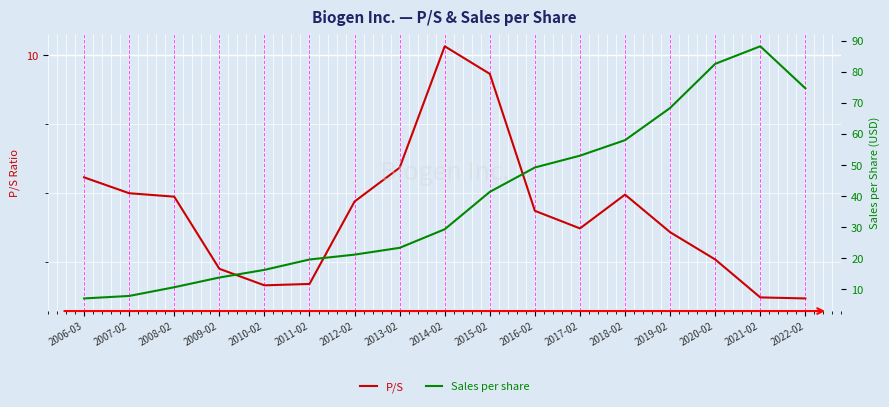

Which label corresponds to the smallest value in the chart?

2022-02